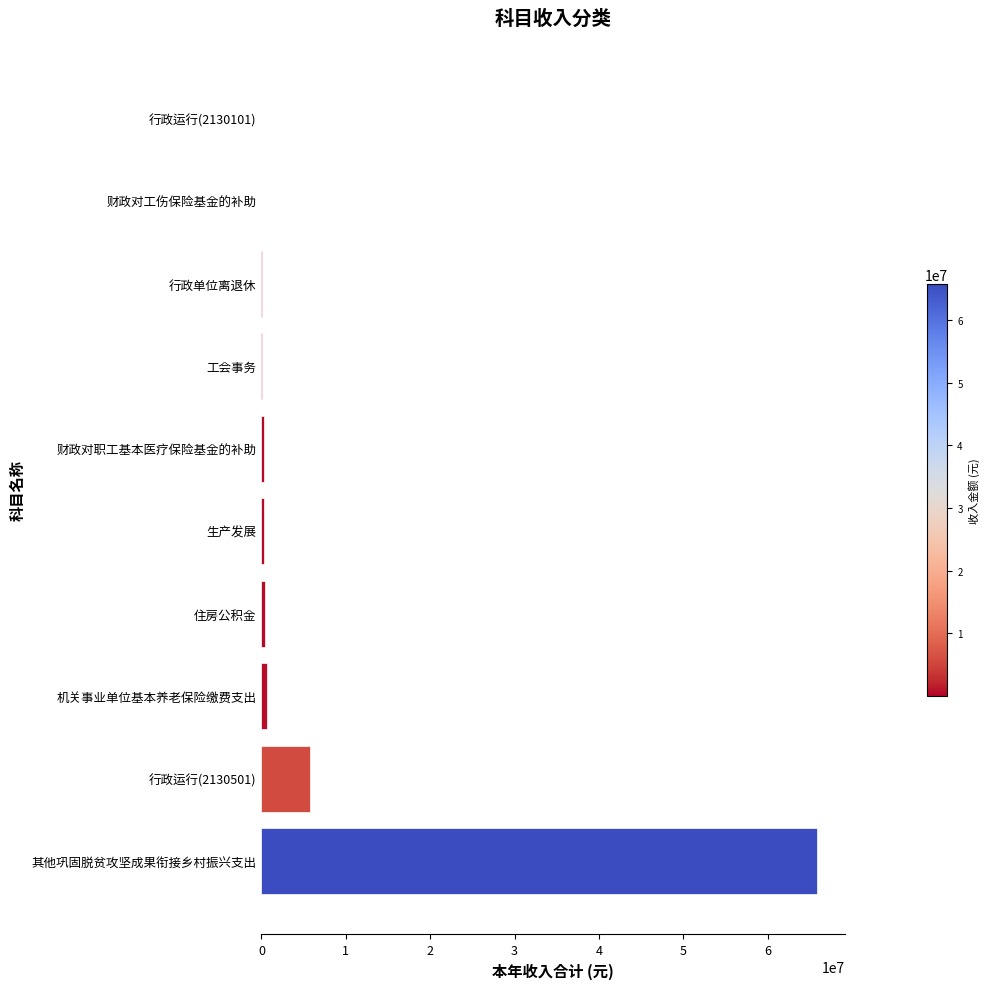

The chart shows a value of 110765114.9 at 其他巩固脱贫攻坚成果衔接乡村振兴支出. True or false?

False